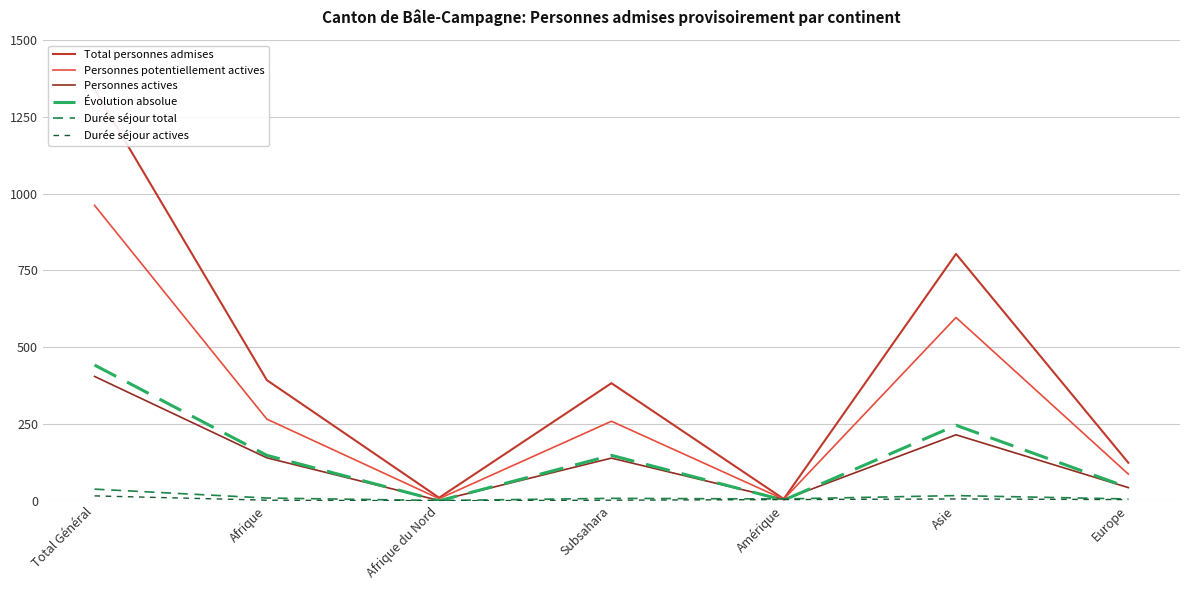

What is the value of the Évolution absolue point at the 6th from the left?

246